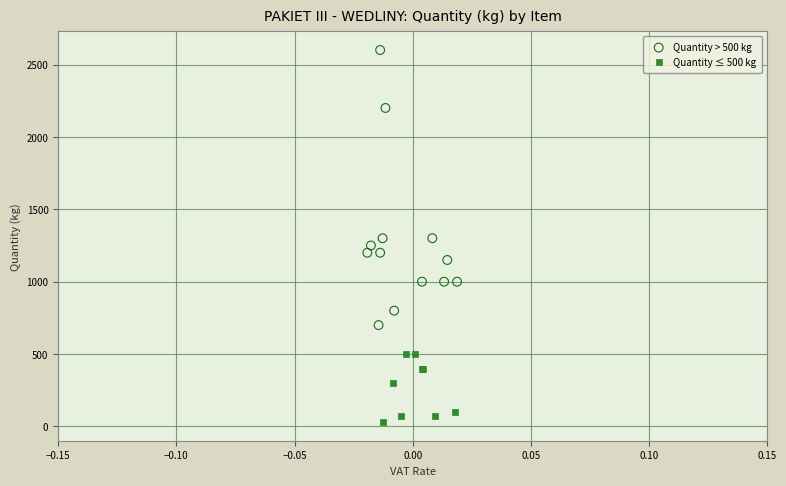

Which series contains the highest Y value?

Quantity > 500 kg